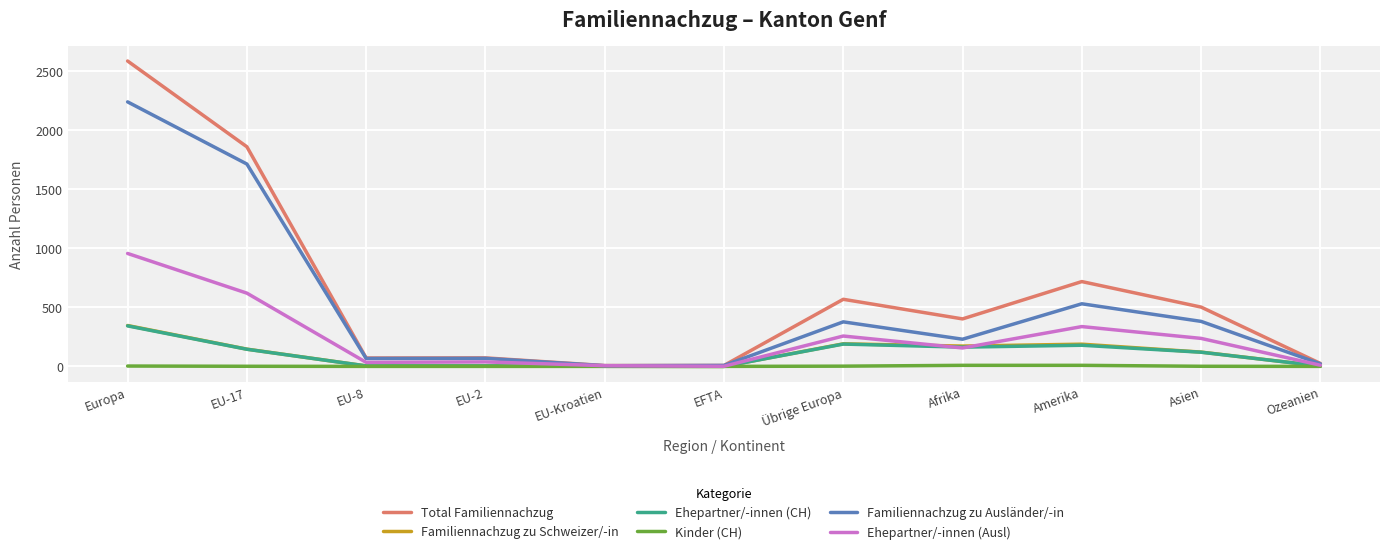

Between EU-17 and Übrige Europa, which series saw the biggest shift?

Familiennachzug zu Ausländer/-in